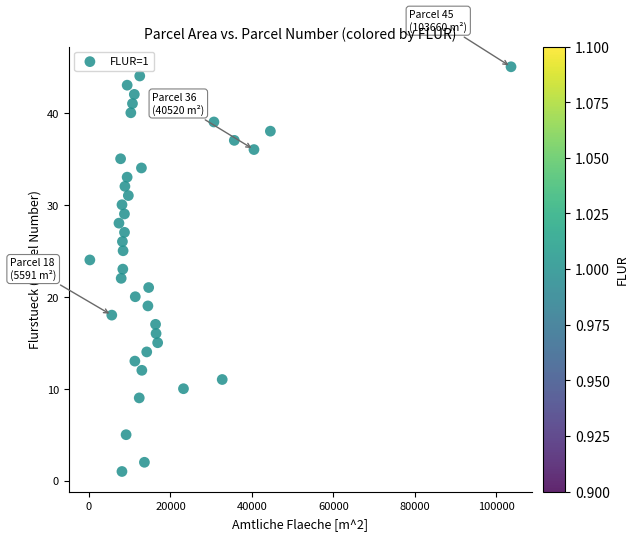

What is the range of Y values (max minus min)?

44